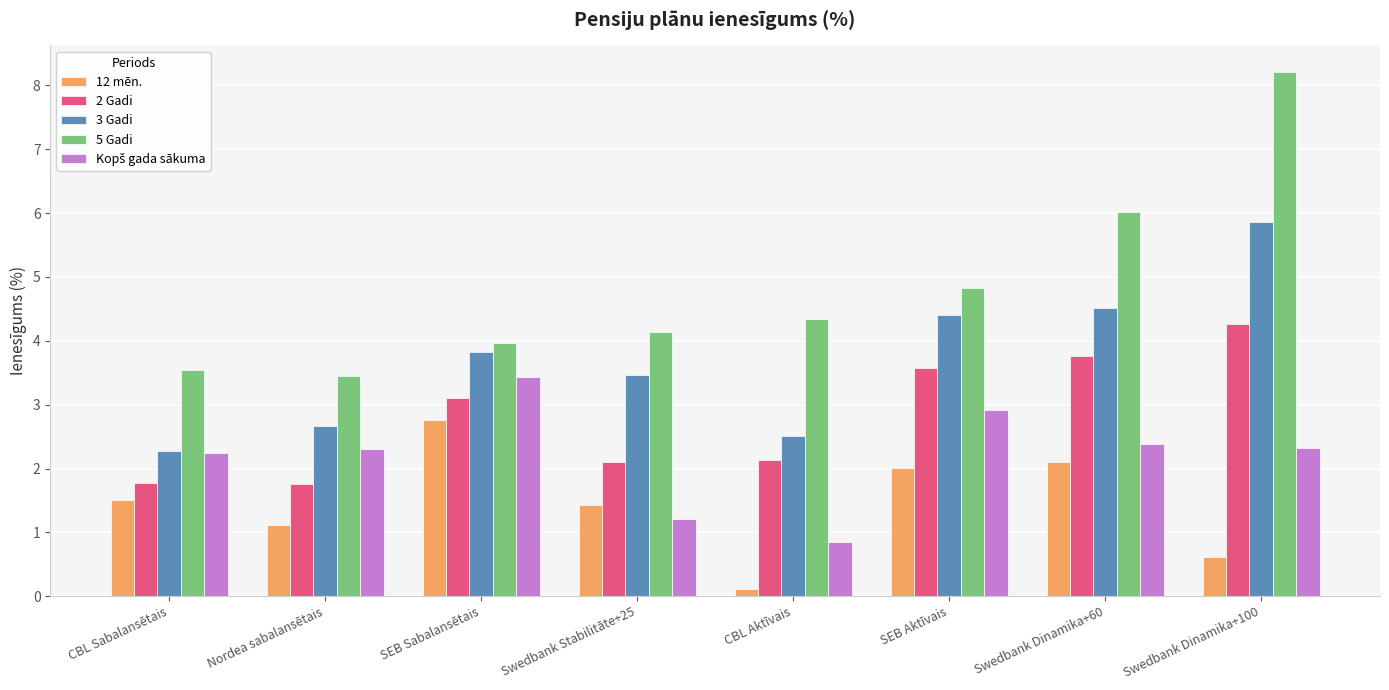

The 5 Gadi series shows 1.8 at CBL Aktīvais. True or false?

False